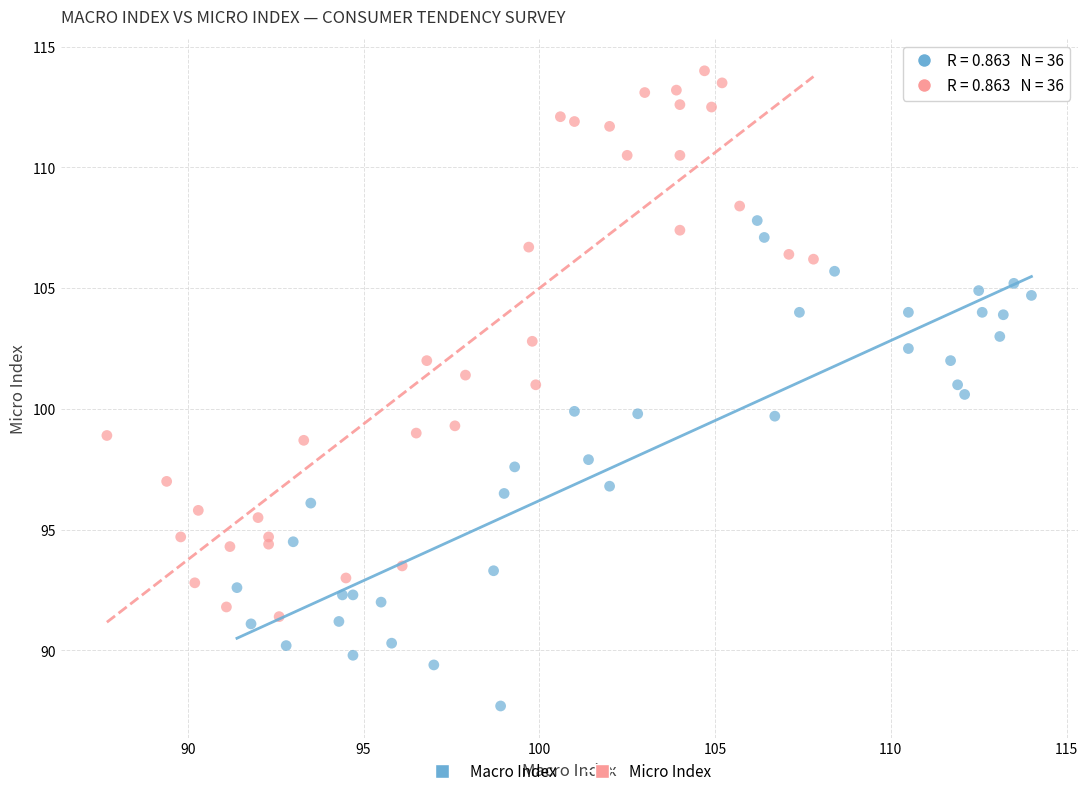

Which series has the widest spread of Y values?

Micro Index